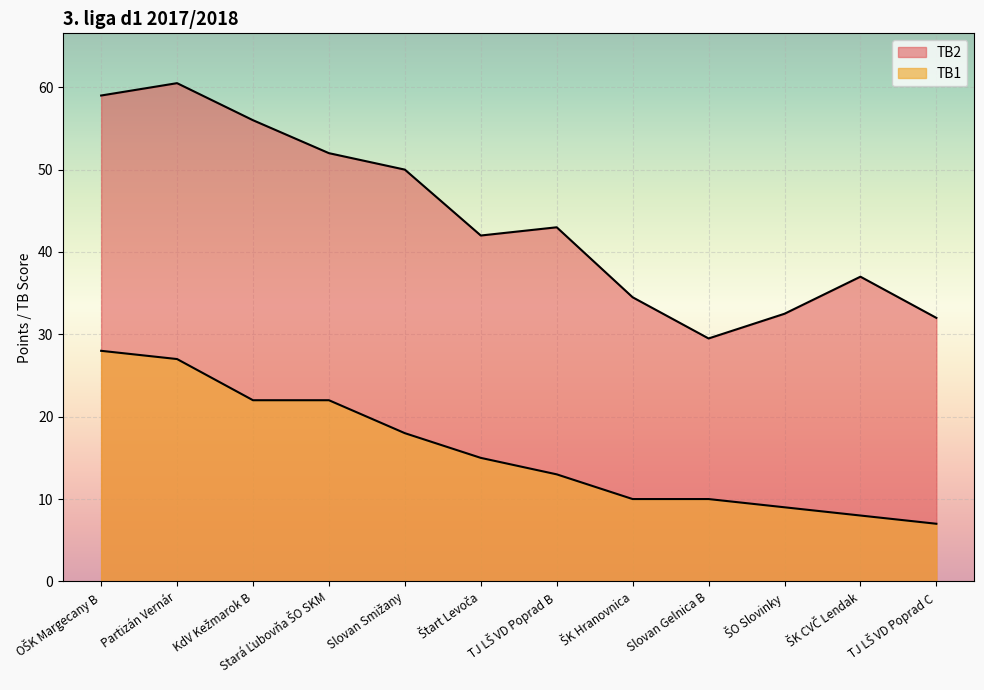

True or false: TB2 has more than 0 interior local peaks.

True